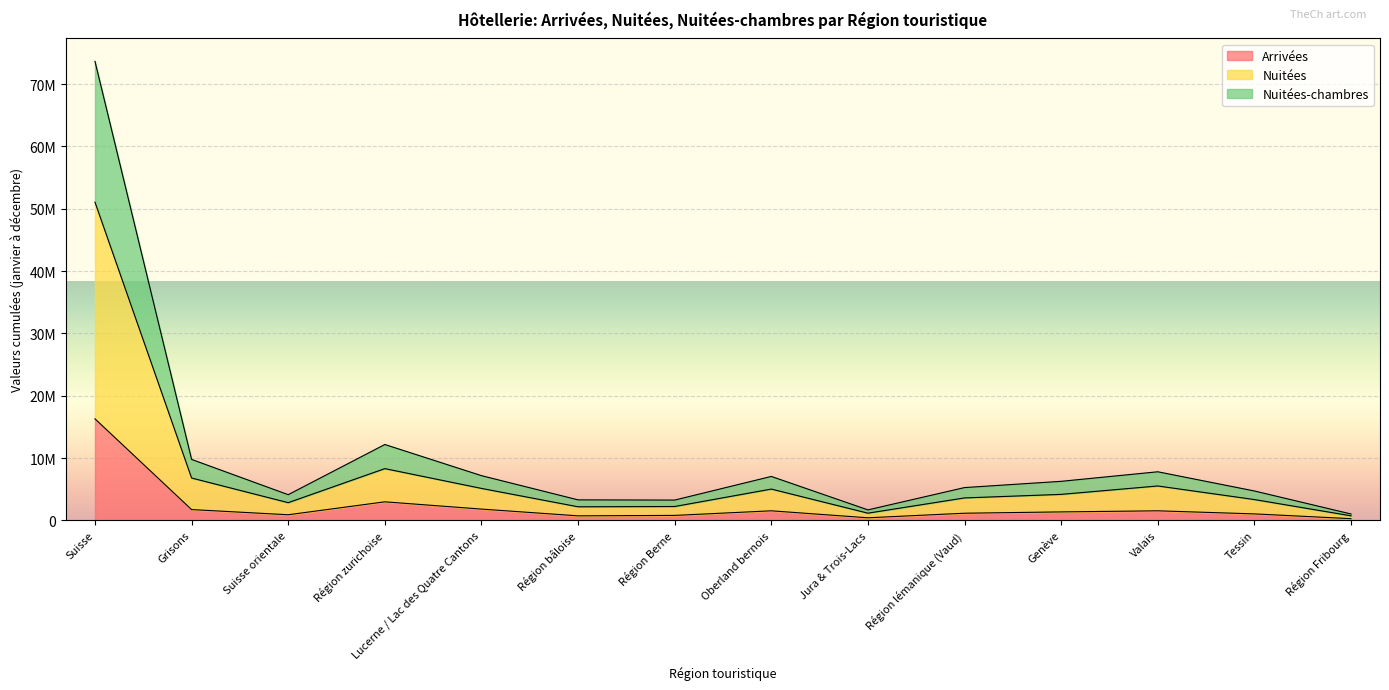

What is the spread (max minus min) of values at Genève?

4906856